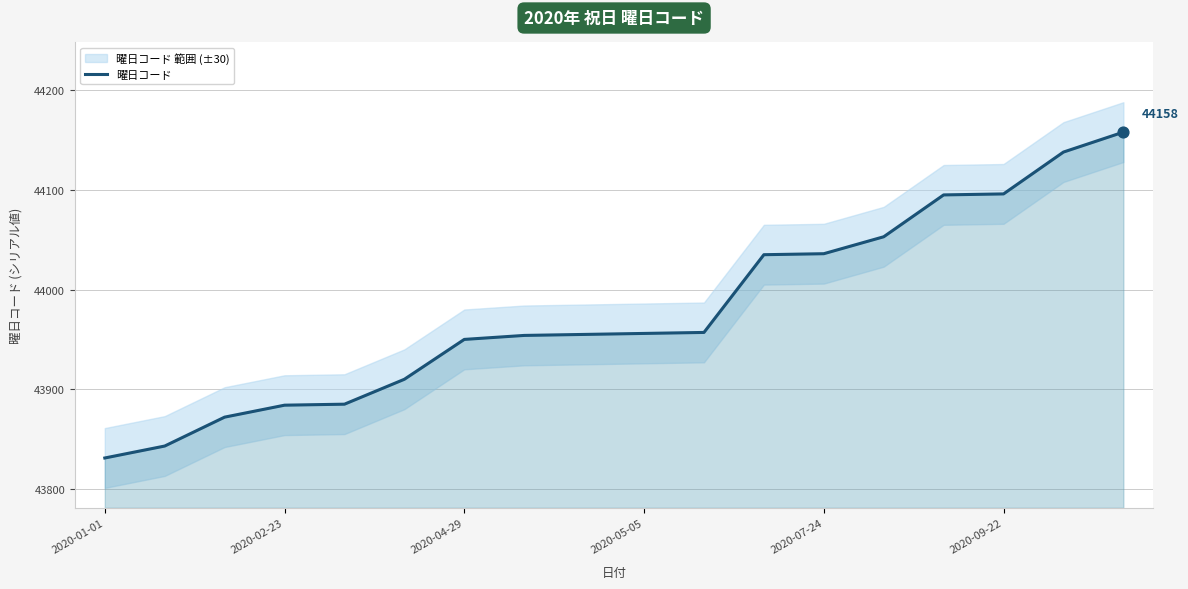

What is the minimum value for 曜日コード?

43831